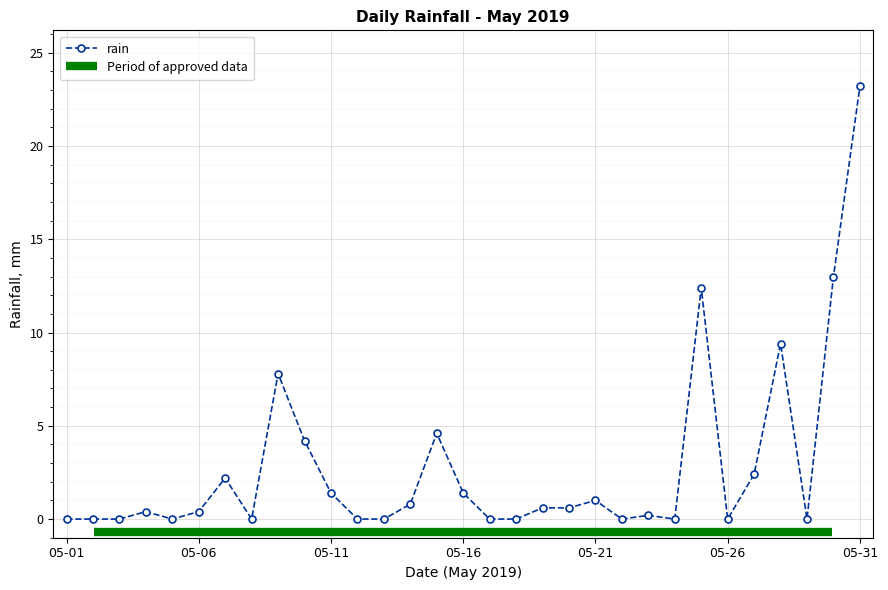

How many points are lower than both their immediate neighbors (excluding endpoints)?

6